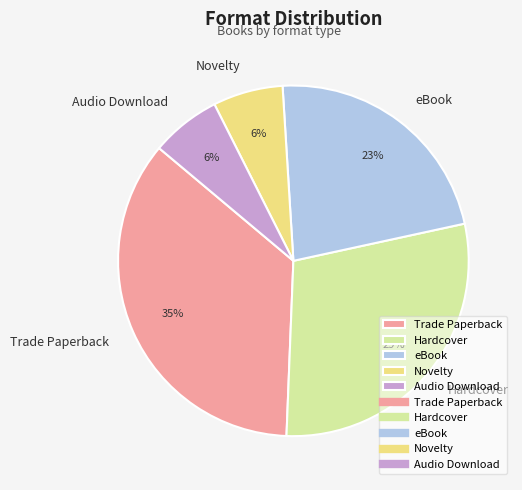

To the nearest percent, what is the difference between the Audio Download and Trade Paperback slice percentages?

29%